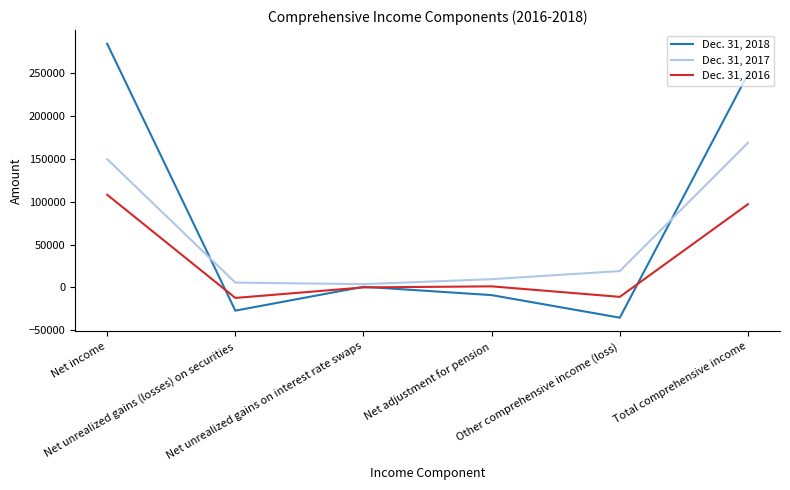

List the series in order of their peak value, highest first.

Dec. 31, 2018, Dec. 31, 2017, Dec. 31, 2016